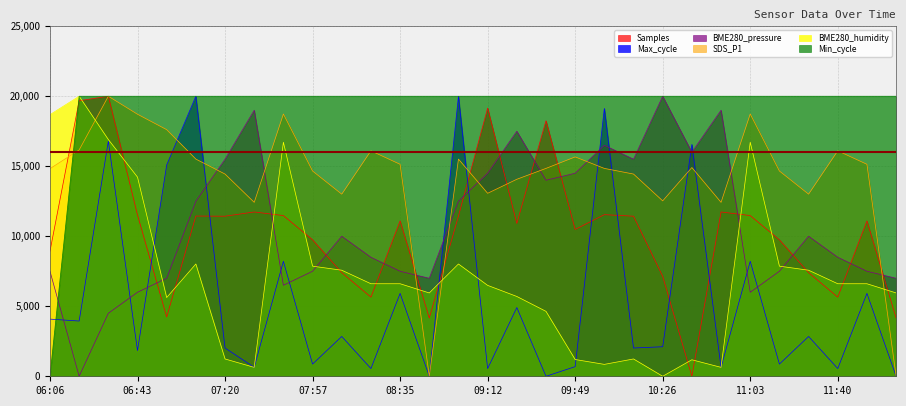

What is the difference between the maximum and minimum values in the BME280_pressure series?

20000.0